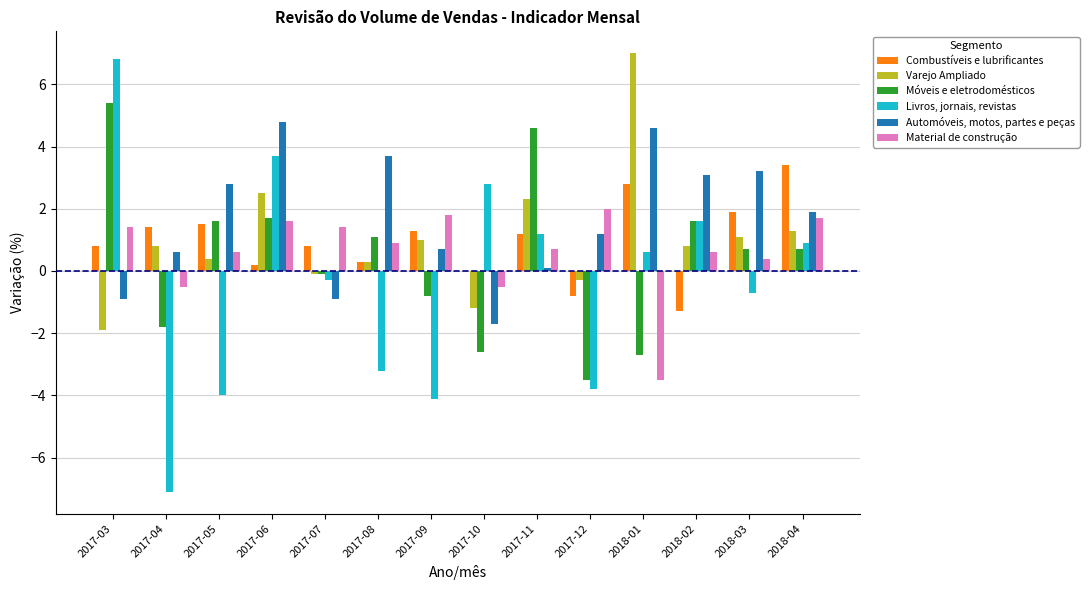

Does the chart contain stacked bars?

No